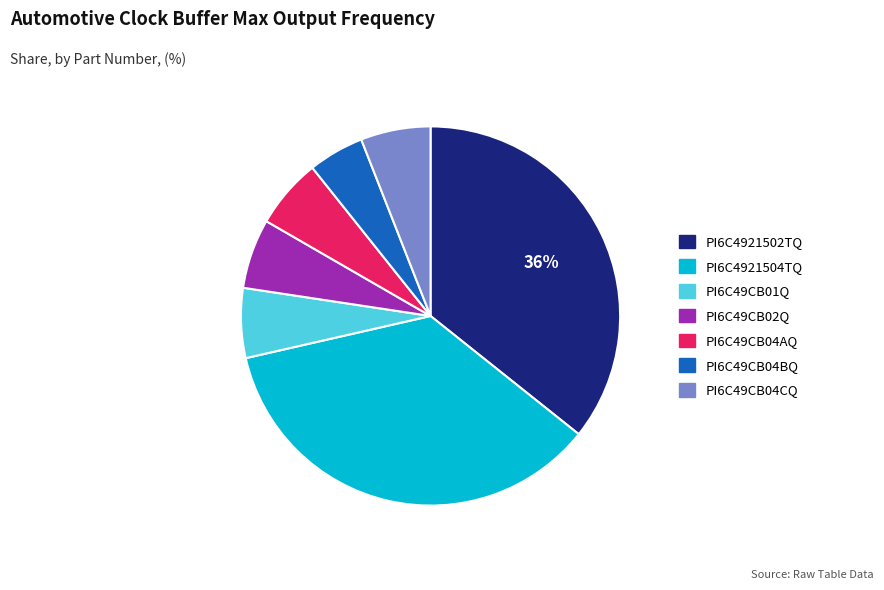

Is there a majority slice in this chart?

No